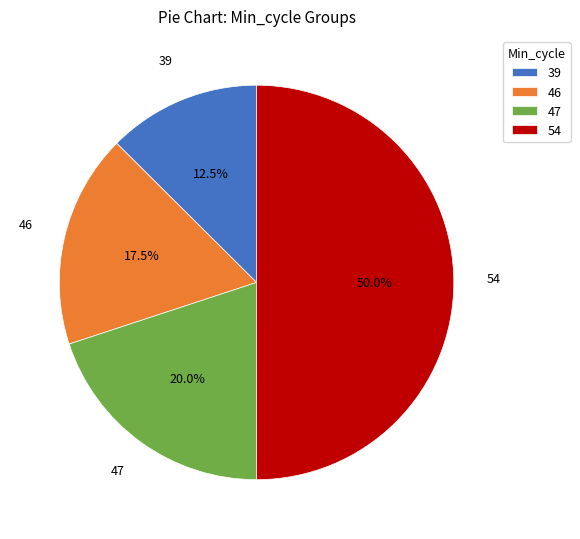

How many segments does this pie chart have?

4